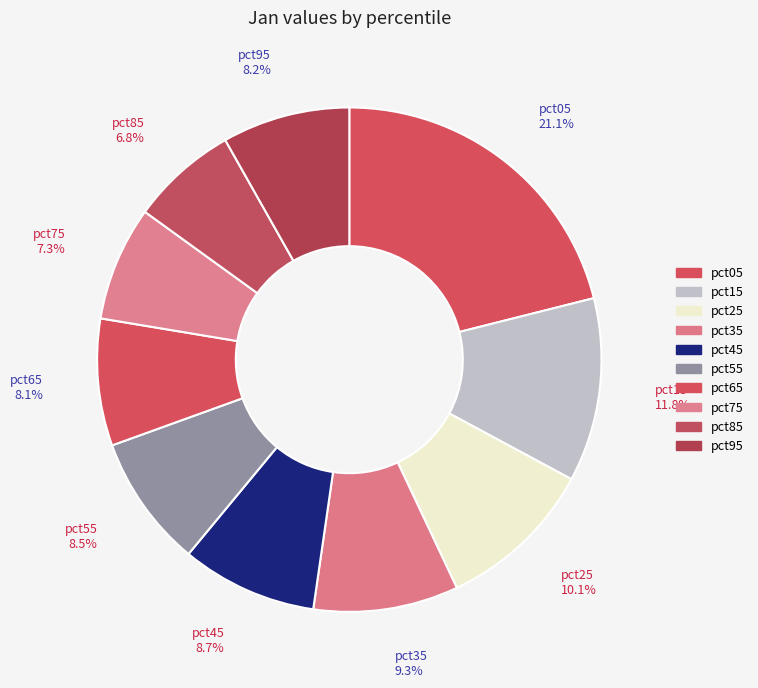

Between pct05 and pct75, which is larger?

pct05